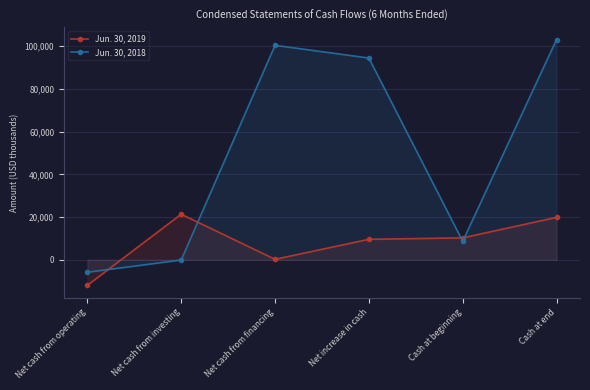

At which label is Jun. 30, 2018 closest to 48657?

Cash at beginning